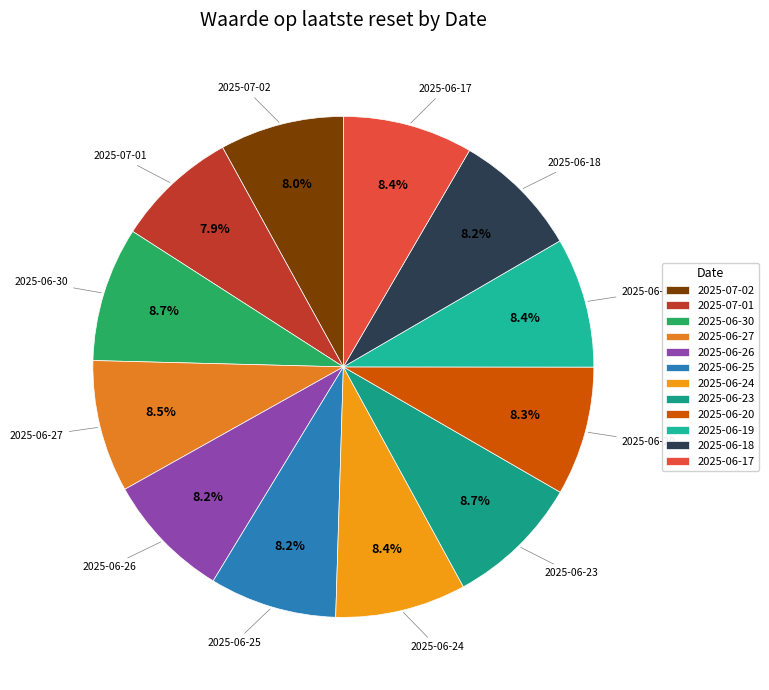

What percentage is NOT represented by 2025-06-27?

91.5%